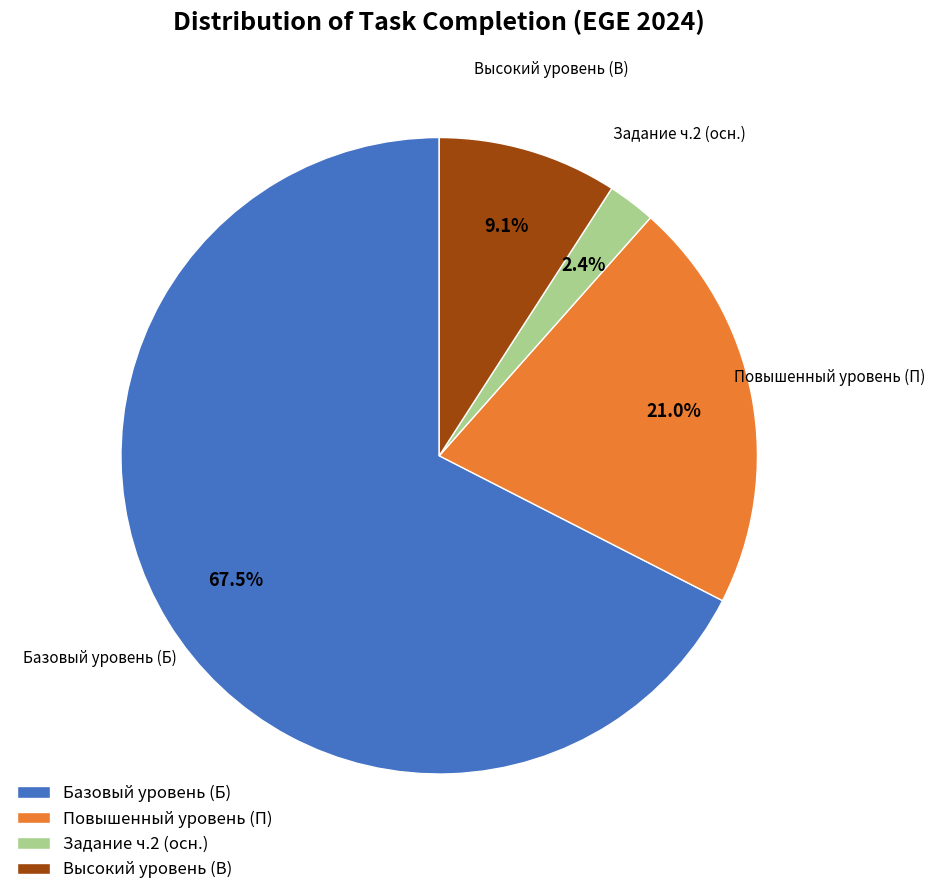

How many slices are in this pie chart?

4